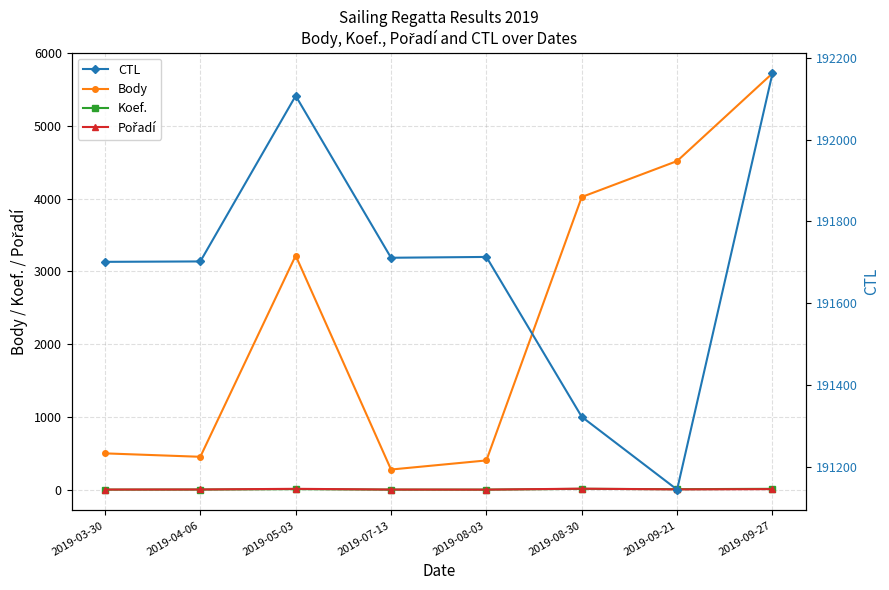

What is the minimum value shown in the chart?

1